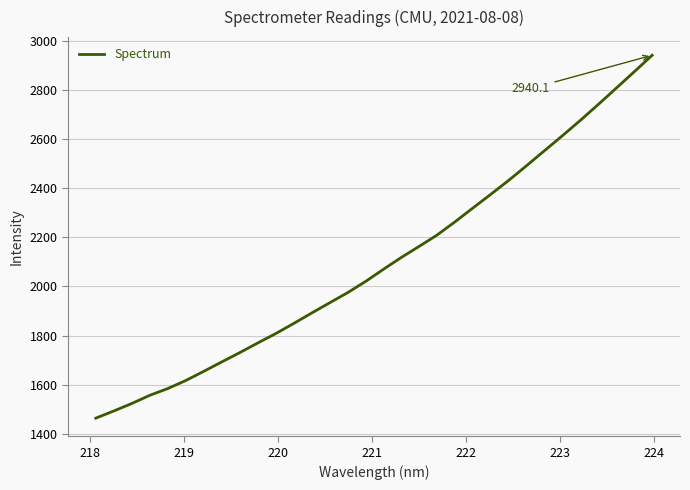

What is the maximum value shown in the chart?

2940.1